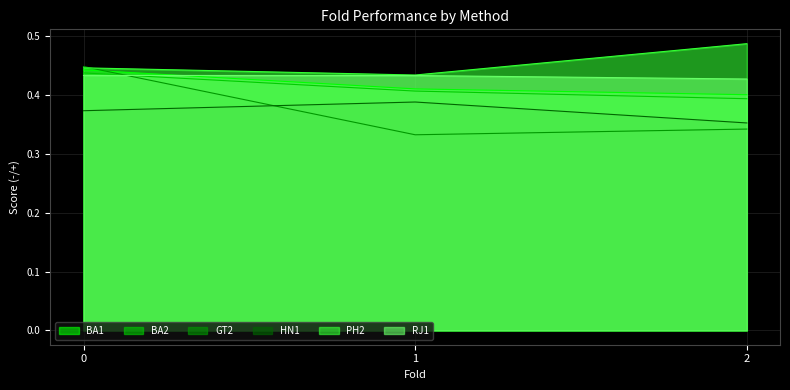

True or false: BA2 has a value of 0.6 at 0.

False